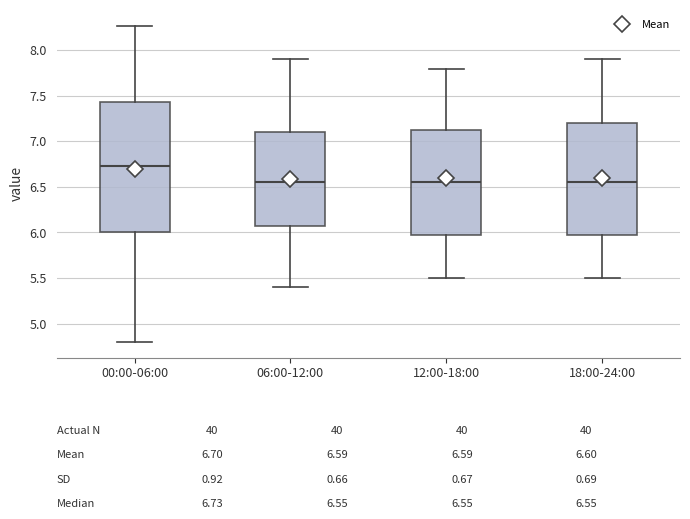

Which box's median line is the highest?

00:00-06:00